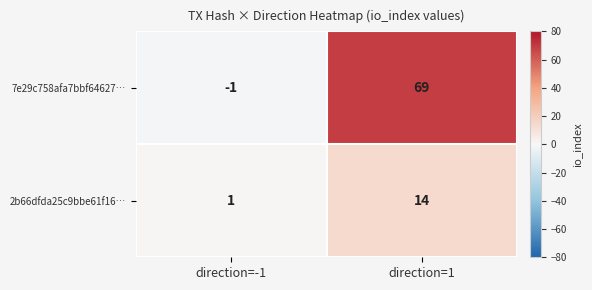

What is the maximum value shown in the chart?

69